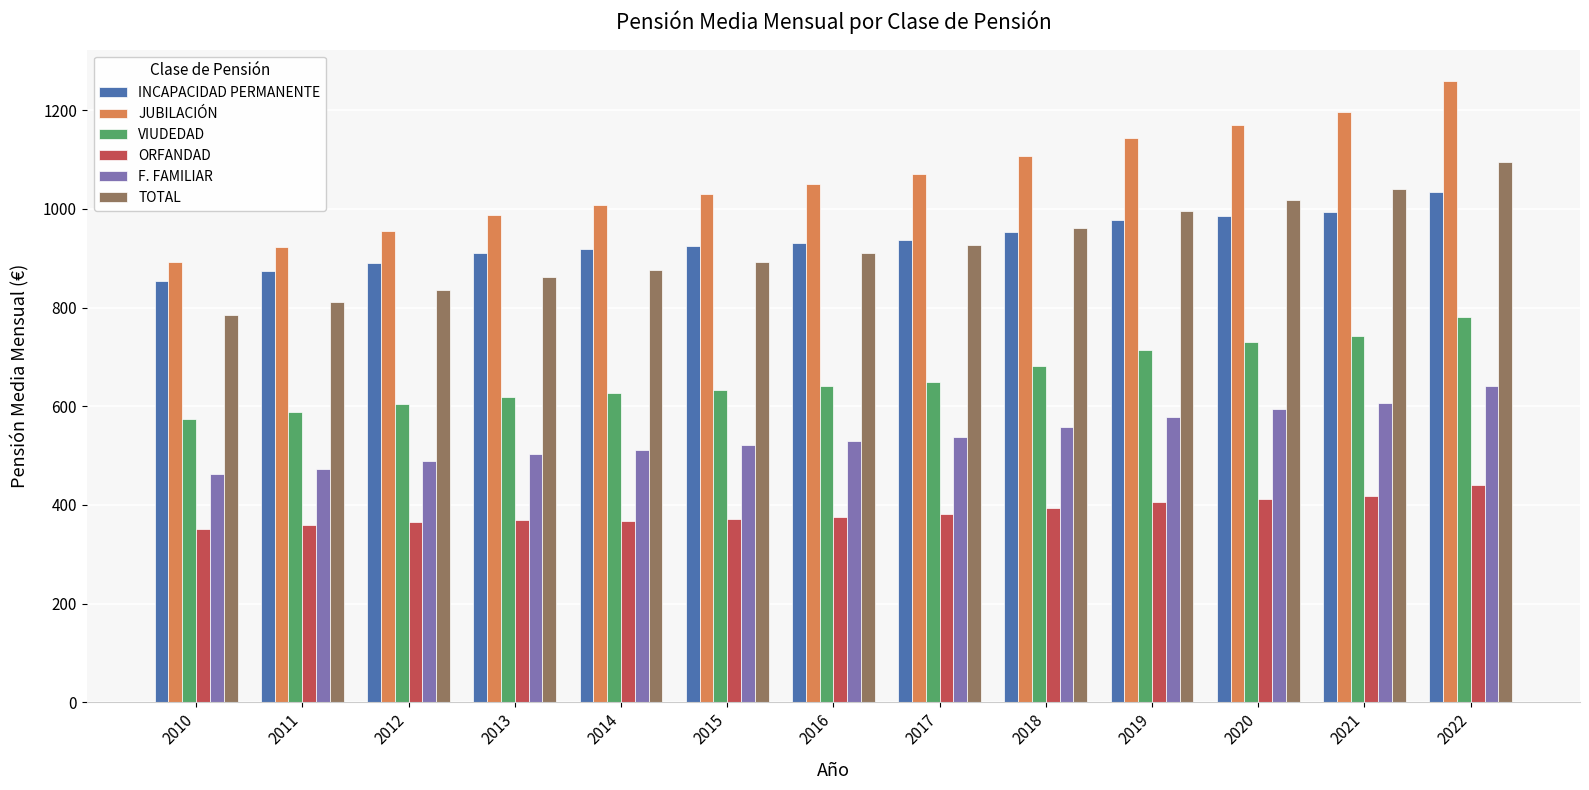

The value of JUBILACIÓN at 2014 is 1007.7. True or false?

True